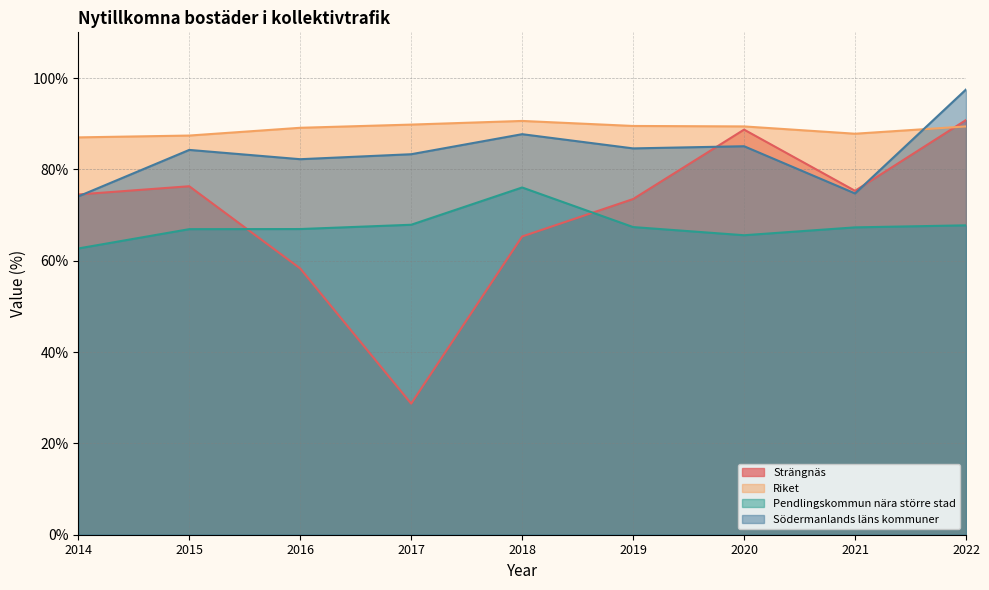

Rank the series by their maximum value, from lowest to highest.

Pendlingskommun nära större stad, Riket, Strängnäs, Södermanlands läns kommuner